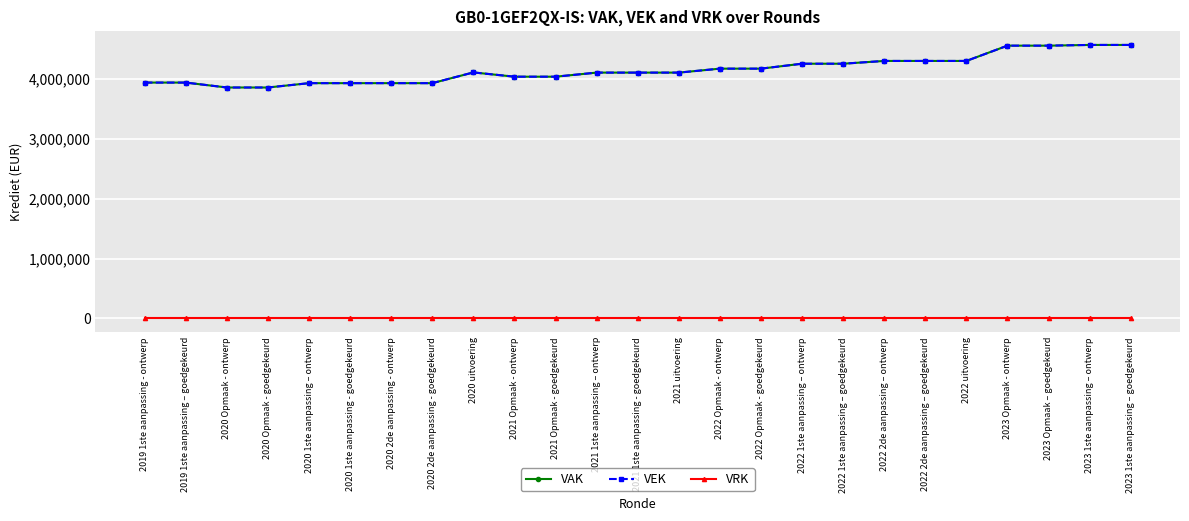

Is it true that VEK equals 5722983 at 2021 Opmaak - ontwerp?

False